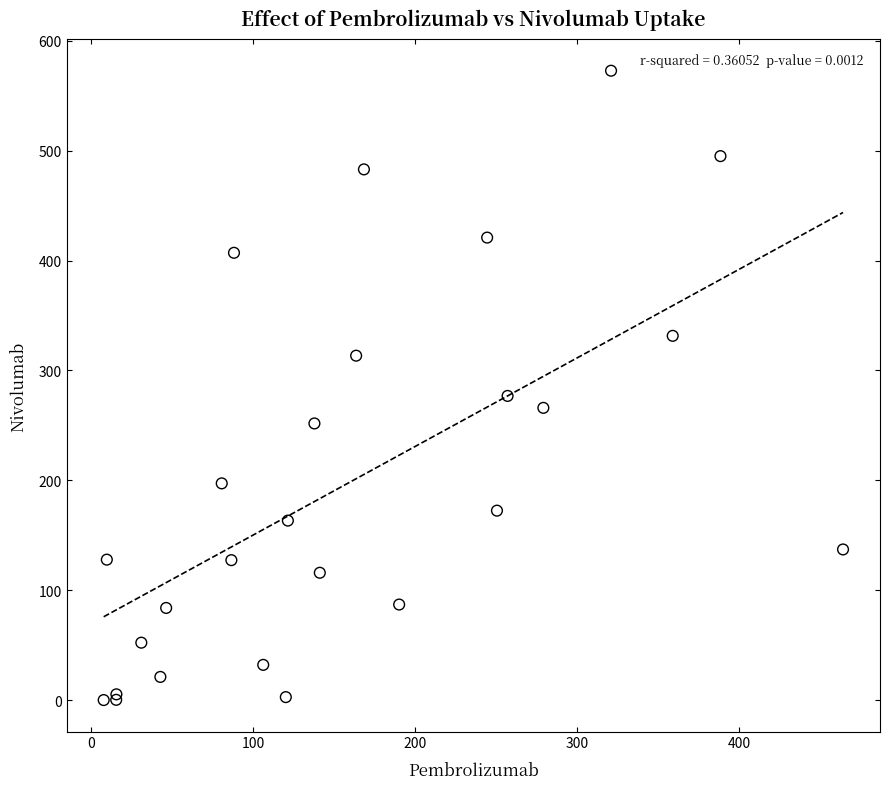

What Y value in the scatter plot is closest to 286?

276.8